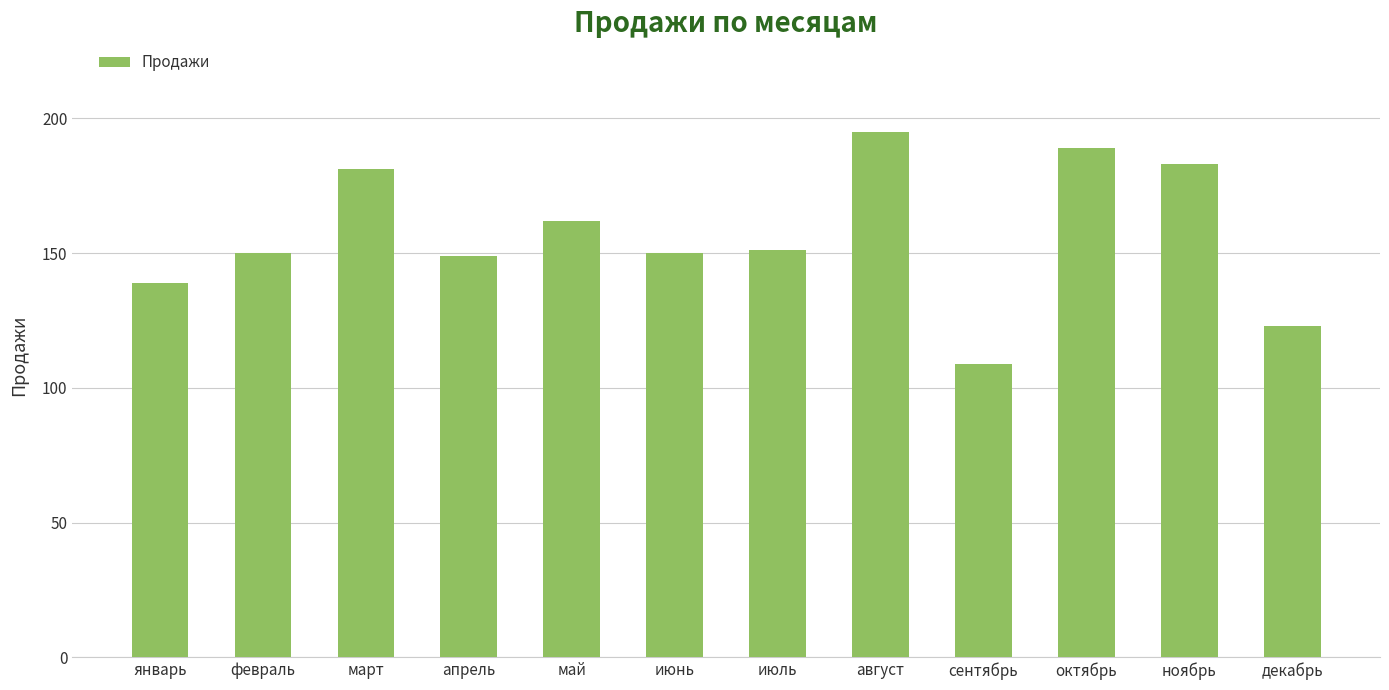

True or false: the data shows 257 at апрель.

False